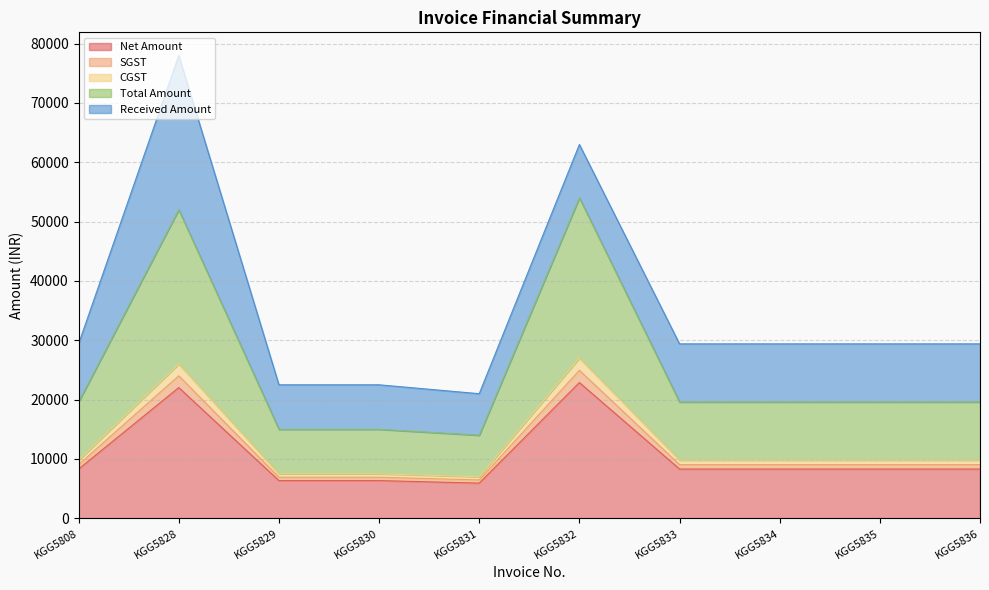

True or false: SGST and Net Amount intersect in this chart.

False